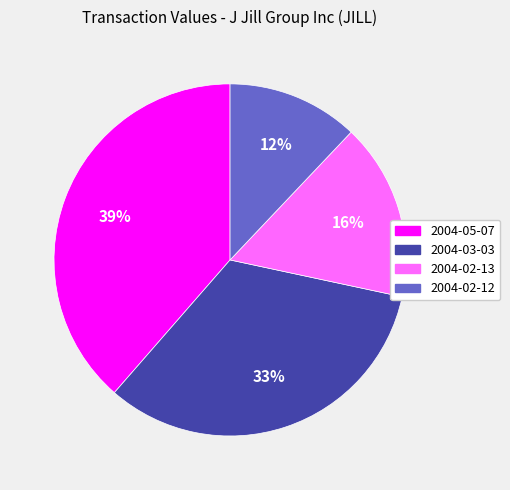

Rank the categories by value from lowest to highest.

2004-02-12, 2004-02-13, 2004-03-03, 2004-05-07